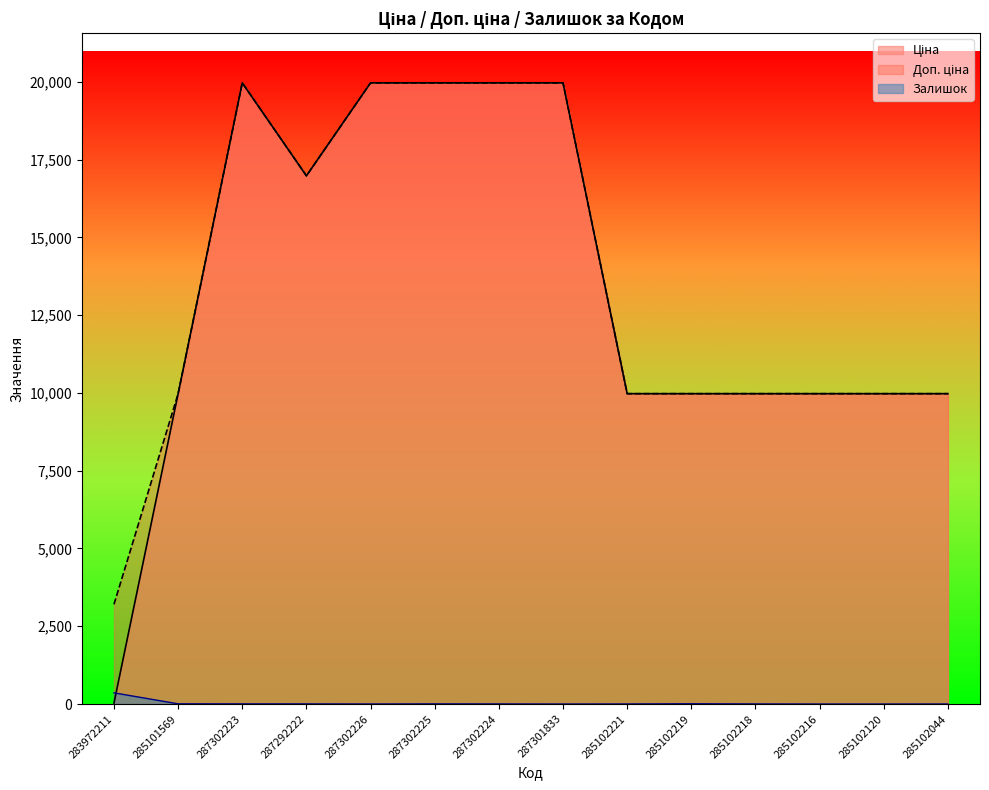

At which category does the chart reach its peak across all series?

287302223